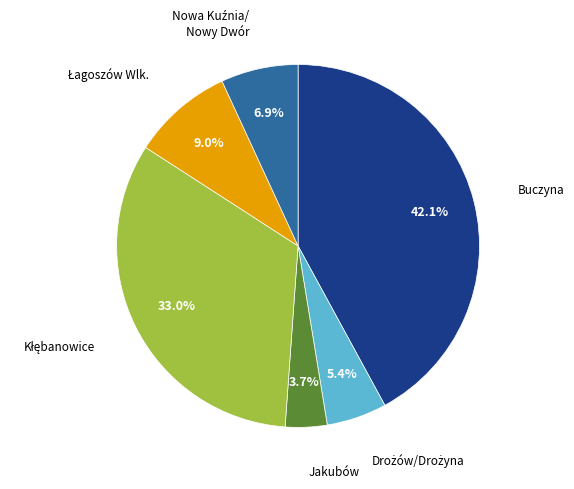

To the nearest percent, what is the average slice percentage?

17%